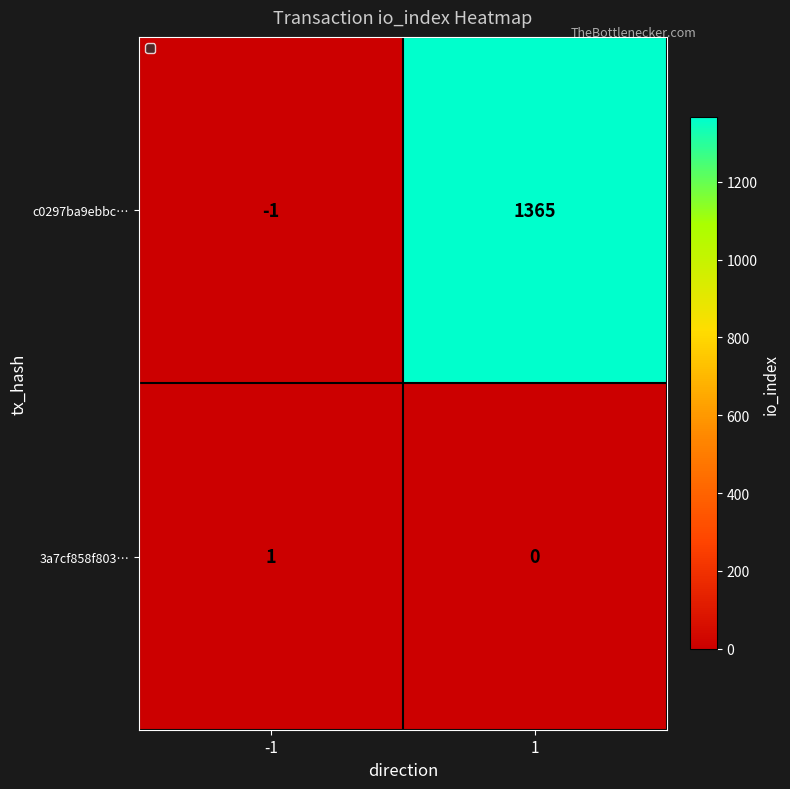

What is the highest value of the c0297ba9ebbc… series?

1365